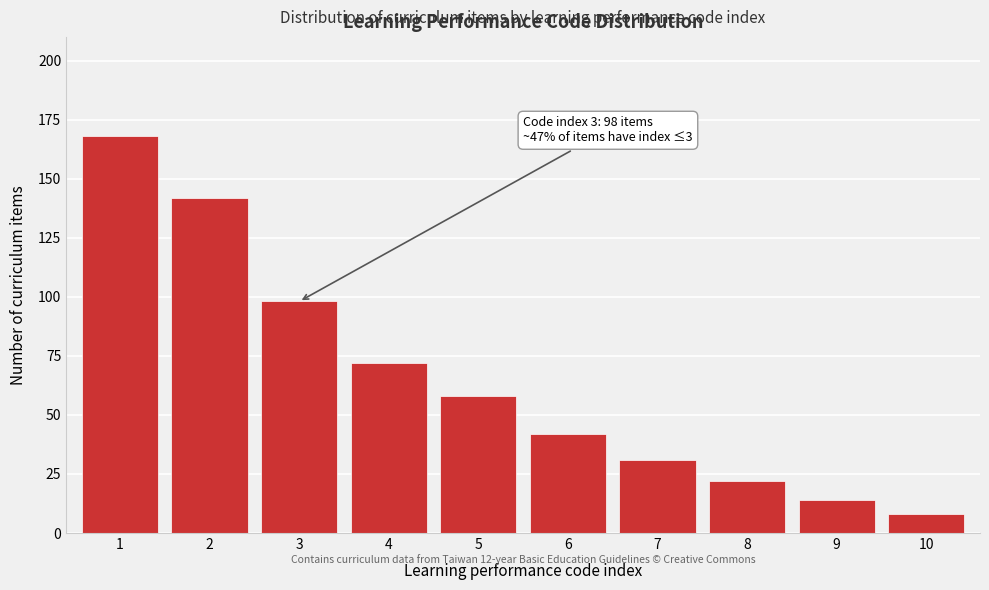

Reading left to right, what are all the values shown in this chart?

168	142	98	72	58	42	31	22	14	8